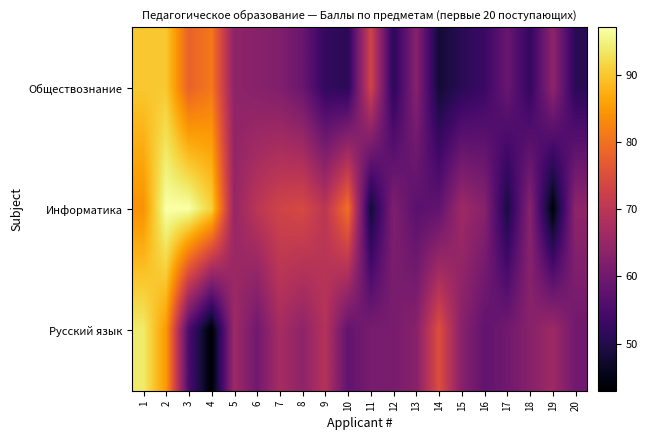

Reading left to right, extract all data points from this chart.

Обществознание: 1=90	2=90	3=78	4=81	5=64	6=63	7=62	8=59	9=52	10=51	11=73	12=51	13=63	14=48	15=51	16=53	17=59	18=52	19=64	20=51
Информатика: 1=84	2=97	3=97	4=91	5=65	6=70	7=73	8=74	9=70	10=80	11=48	12=62	13=57	14=58	15=66	16=63	17=49	18=63	19=44	20=64
Русский язык: 1=94	2=85	3=55	4=43	5=66	6=60	7=67	8=64	9=69	10=58	11=61	12=61	13=63	14=75	15=63	16=58	17=60	18=63	19=66	20=60